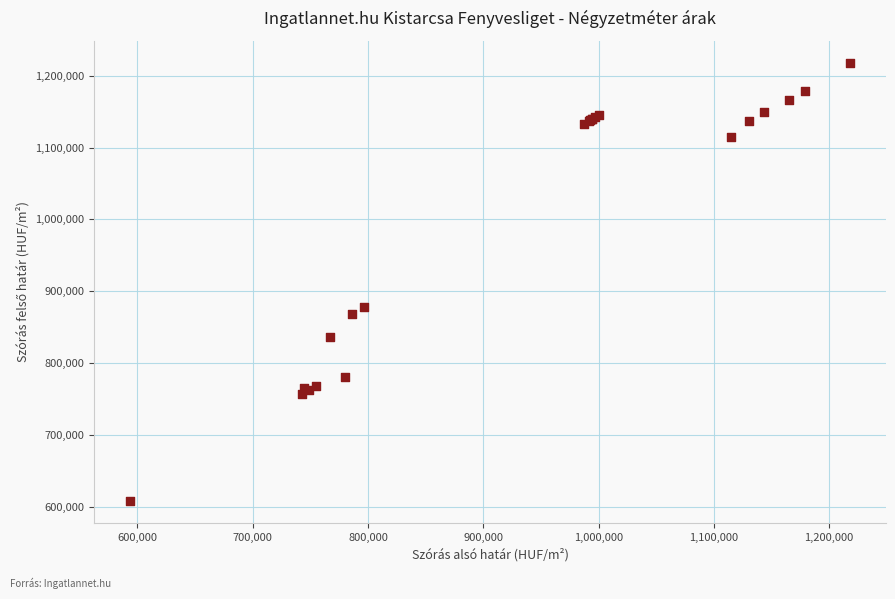

What Y value in the scatter plot is closest to 912815?

878441